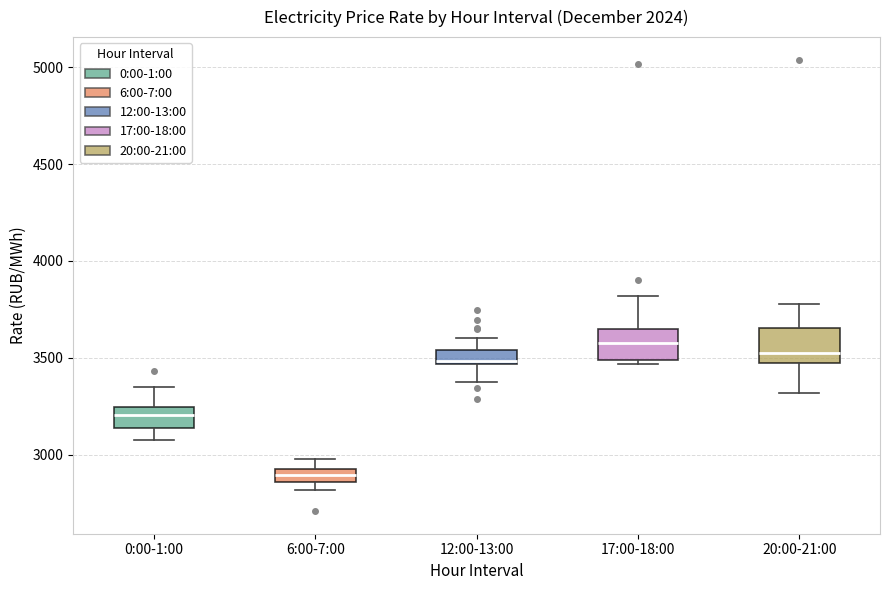

Where is the upper edge of the box for 12:00-13:00 on the y-axis? The values are not printed on the chart, so give them approximately, as read against the axis.

3550